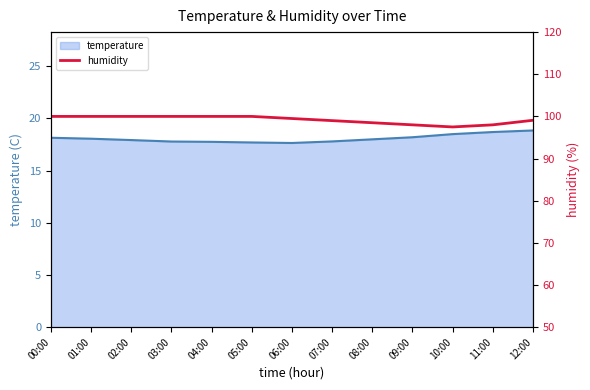

True or false: temperature and humidity intersect in this chart.

False